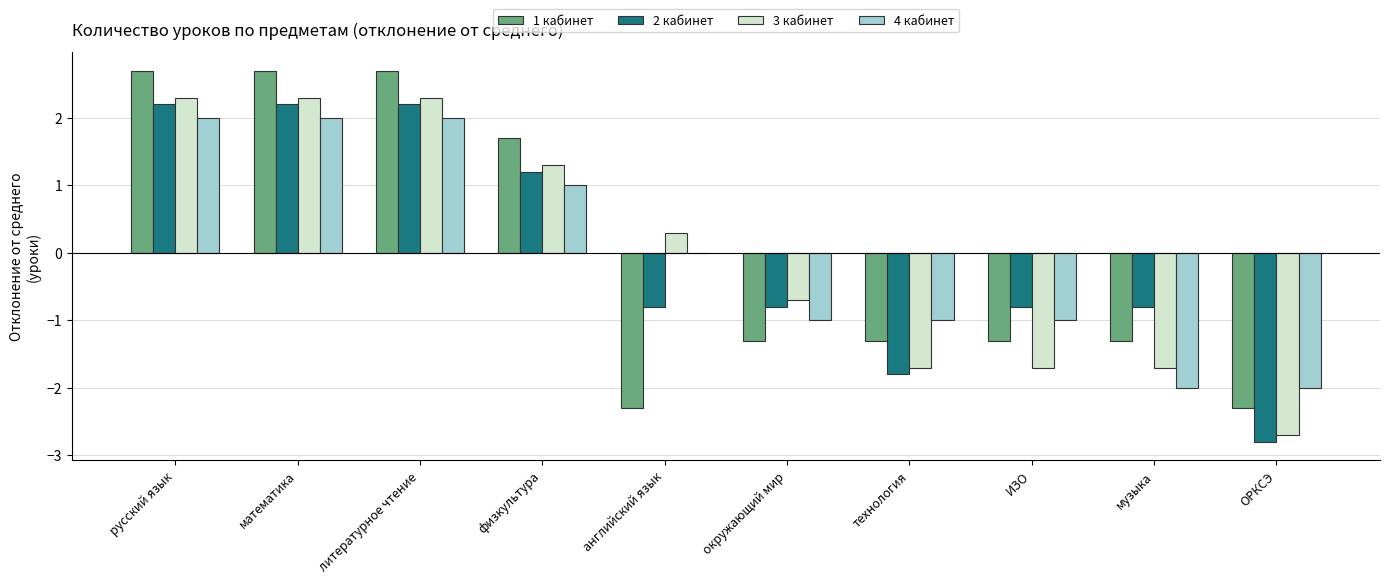

How many distinct data groups are displayed?

4